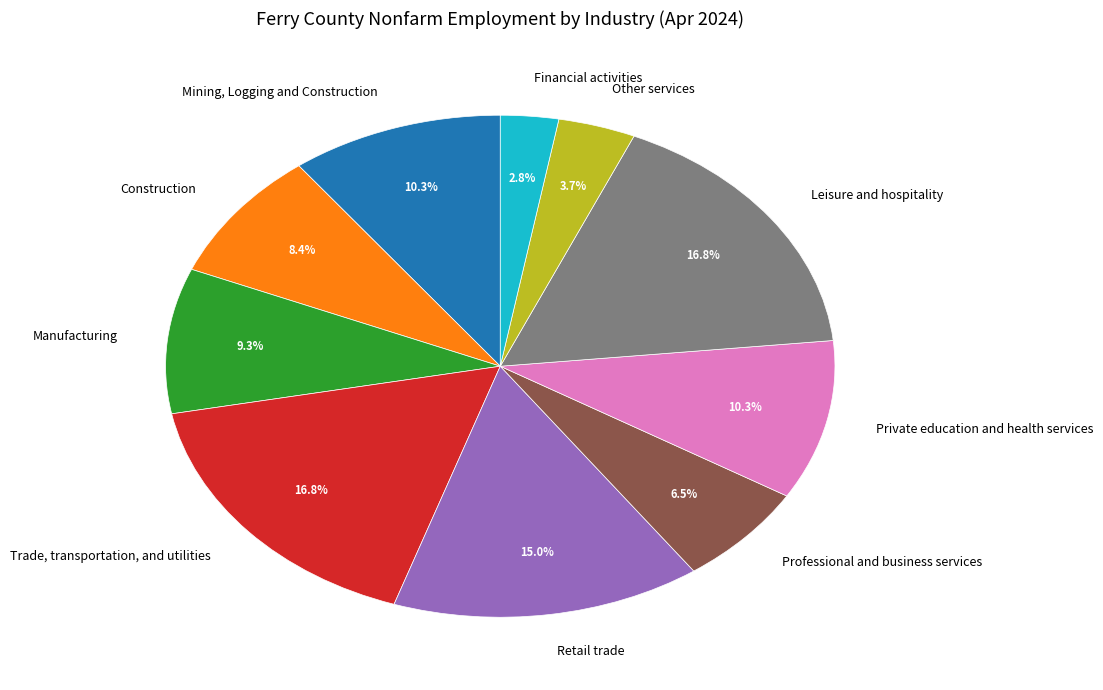

The Retail trade slice represents 15% of the pie. True or false?

True